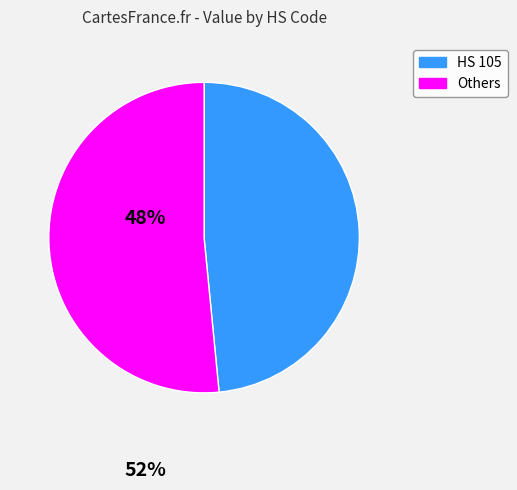

How many slices are in this pie chart?

2